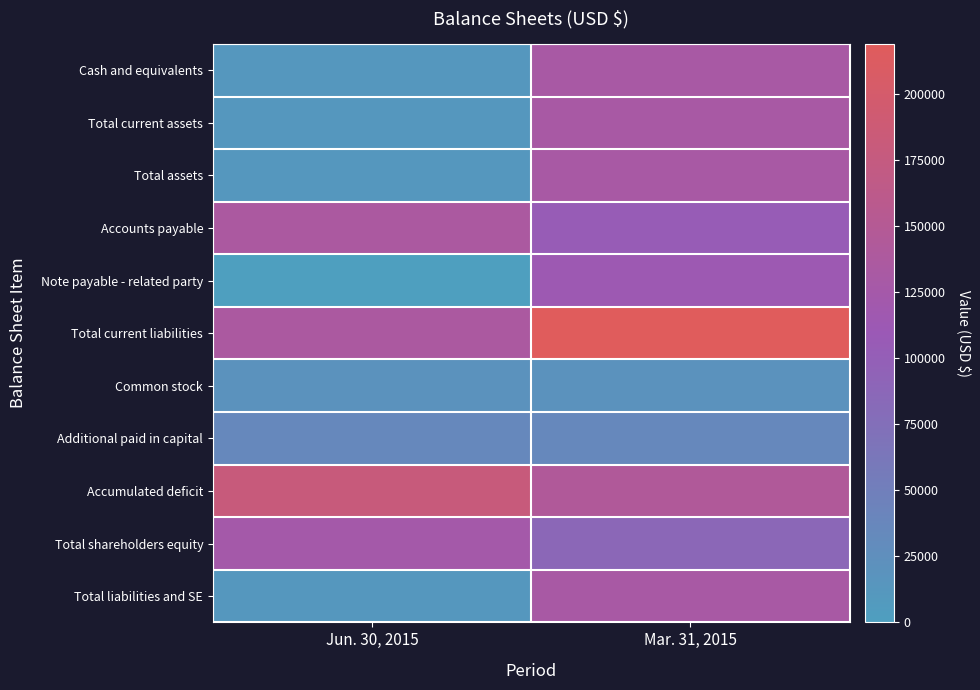

Reading left to right, what are all the values shown in this chart?

Cash and equivalents: Jun. 30, 2015=11363	Mar. 31, 2015=131448
Total current assets: Jun. 30, 2015=11363	Mar. 31, 2015=131448
Total assets: Jun. 30, 2015=11363	Mar. 31, 2015=131448
Accounts payable: Jun. 30, 2015=135537	Mar. 31, 2015=105000
Note payable - related party: Jun. 30, 2015=0	Mar. 31, 2015=114032
Total current liabilities: Jun. 30, 2015=135537	Mar. 31, 2015=219032
Common stock: Jun. 30, 2015=20412	Mar. 31, 2015=20412
Additional paid in capital: Jun. 30, 2015=35788	Mar. 31, 2015=35788
Accumulated deficit: Jun. 30, 2015=180374	Mar. 31, 2015=143784
Total shareholders equity: Jun. 30, 2015=124174	Mar. 31, 2015=87584
Total liabilities and SE: Jun. 30, 2015=11363	Mar. 31, 2015=131448